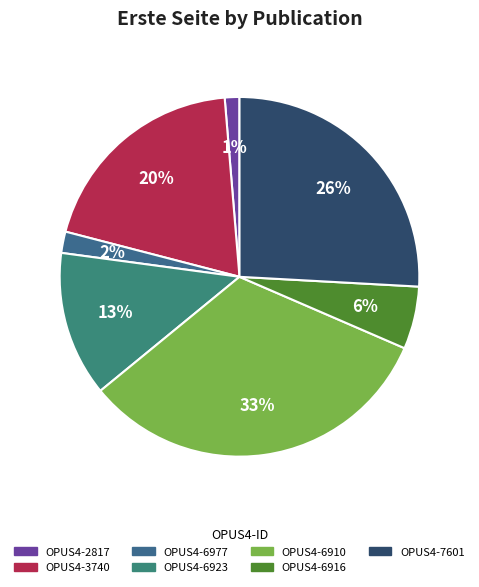

To the nearest percent, what portion does OPUS4-2817 represent?

1%